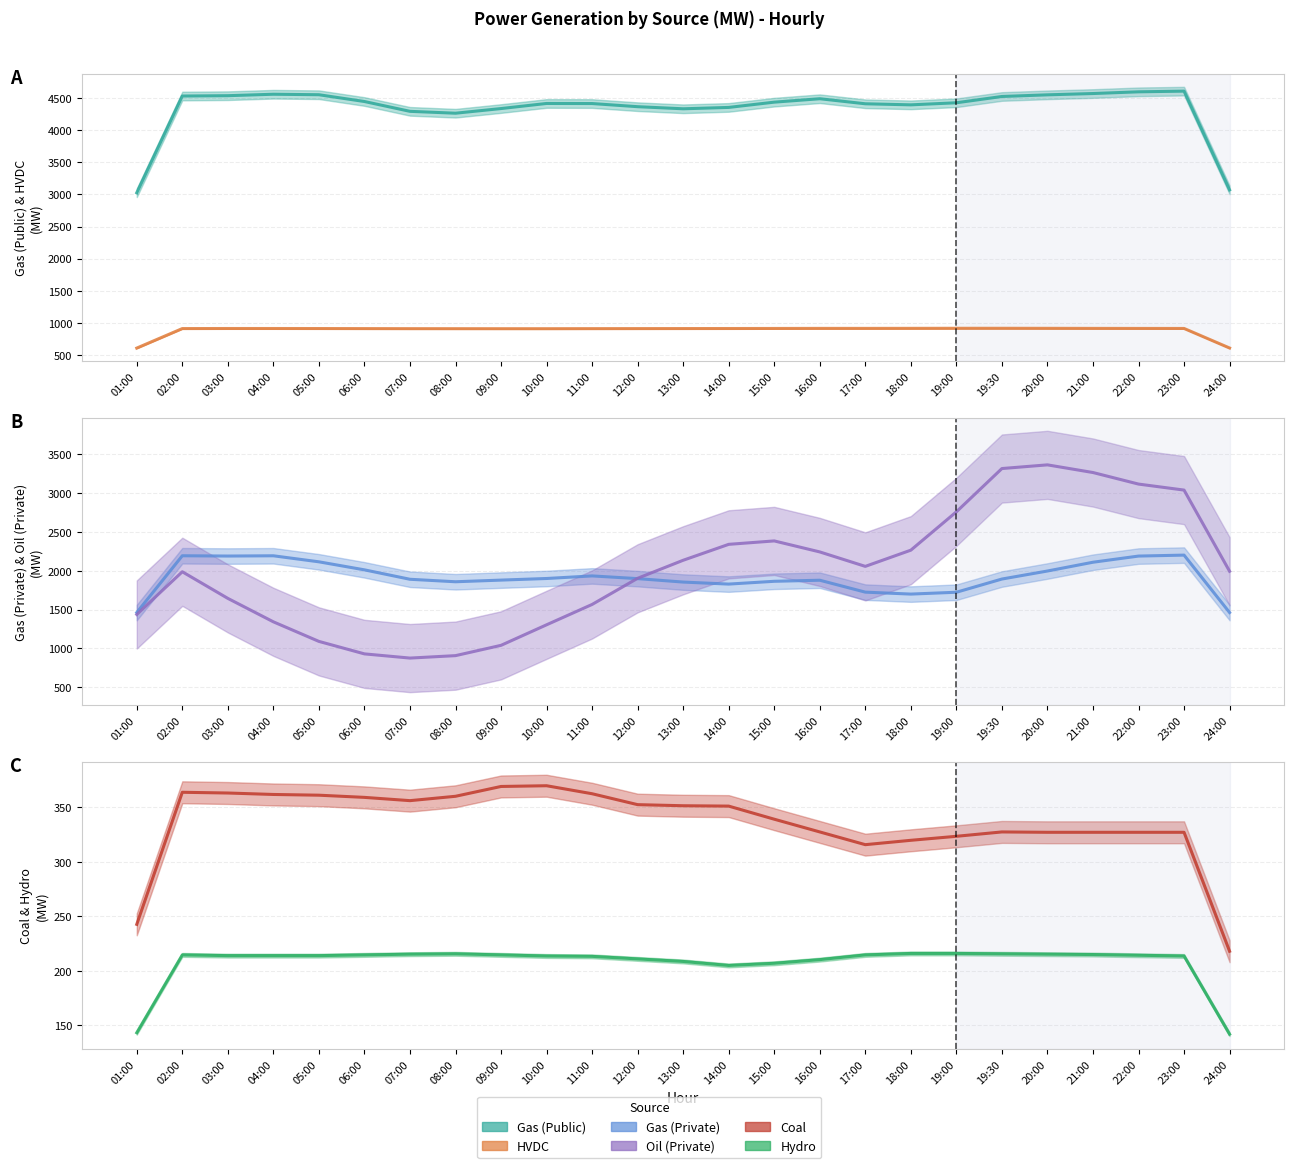

What is the lowest value of the HVDC series?

607.0